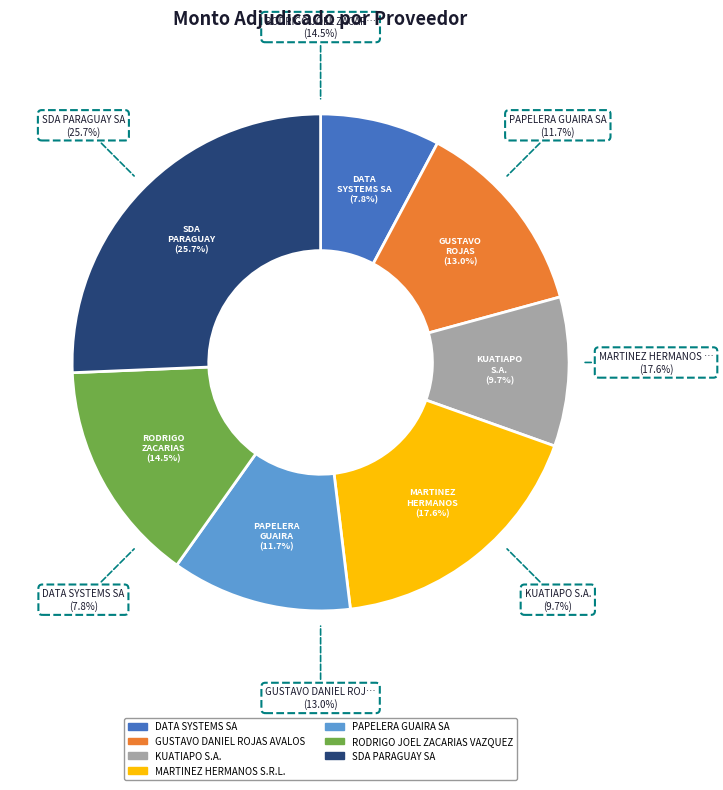

What percentage is the GUSTAVO DANIEL ROJAS AVALOS slice, to the nearest percent?

13%